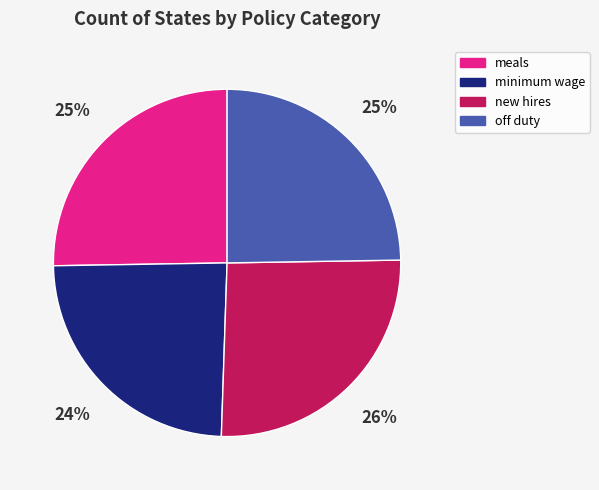

How many segments does this pie chart have?

4